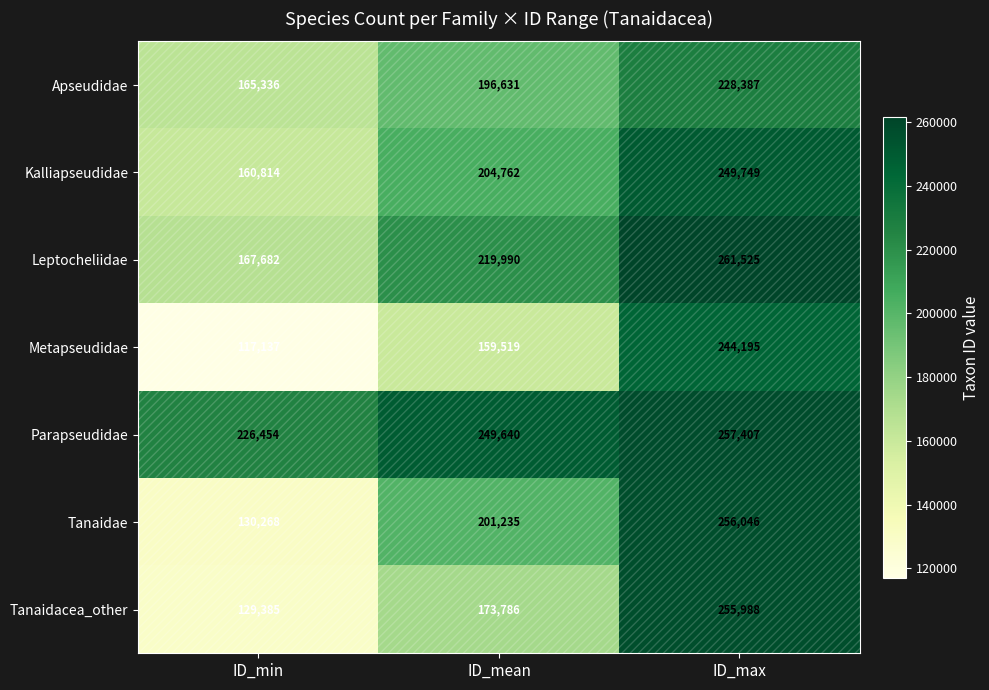

List the series in order of their peak value, highest first.

Leptocheliidae, Parapseudidae, Tanaidae, Tanaidacea_other, Kalliapseudidae, Metapseudidae, Apseudidae